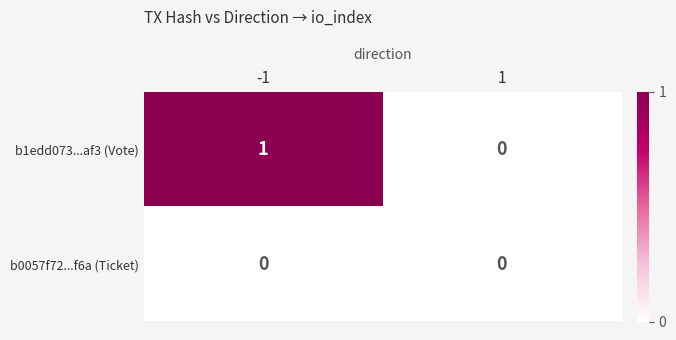

Which series has the widest spread of values?

b1edd073...af3 (Vote)